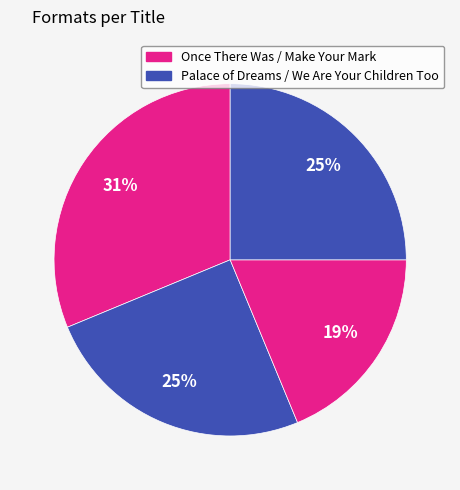

How many slices are in this pie chart?

4